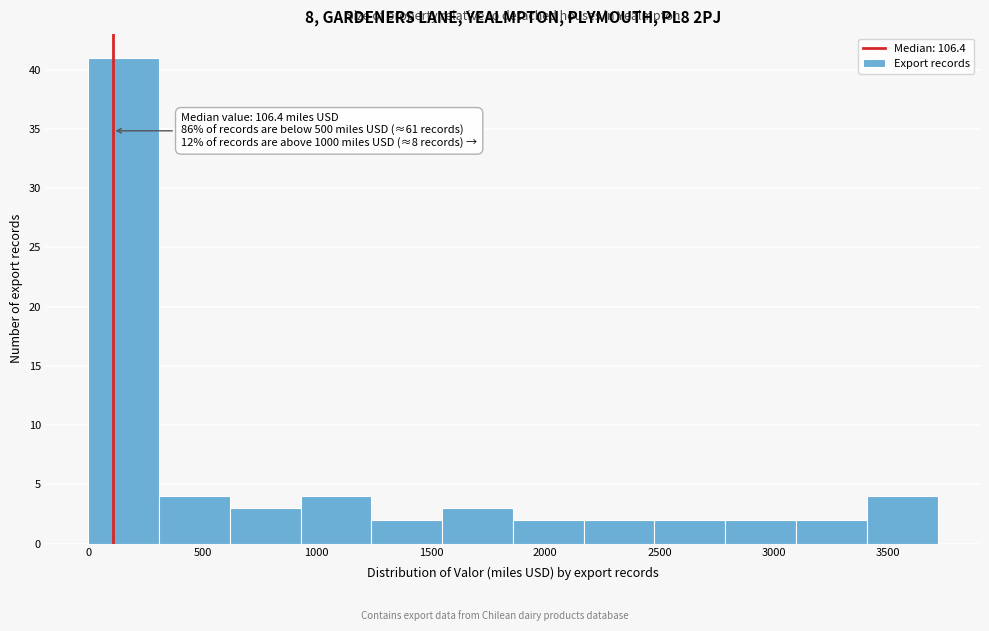

Over which range of the x-axis is the bar tallest?

0 to 300